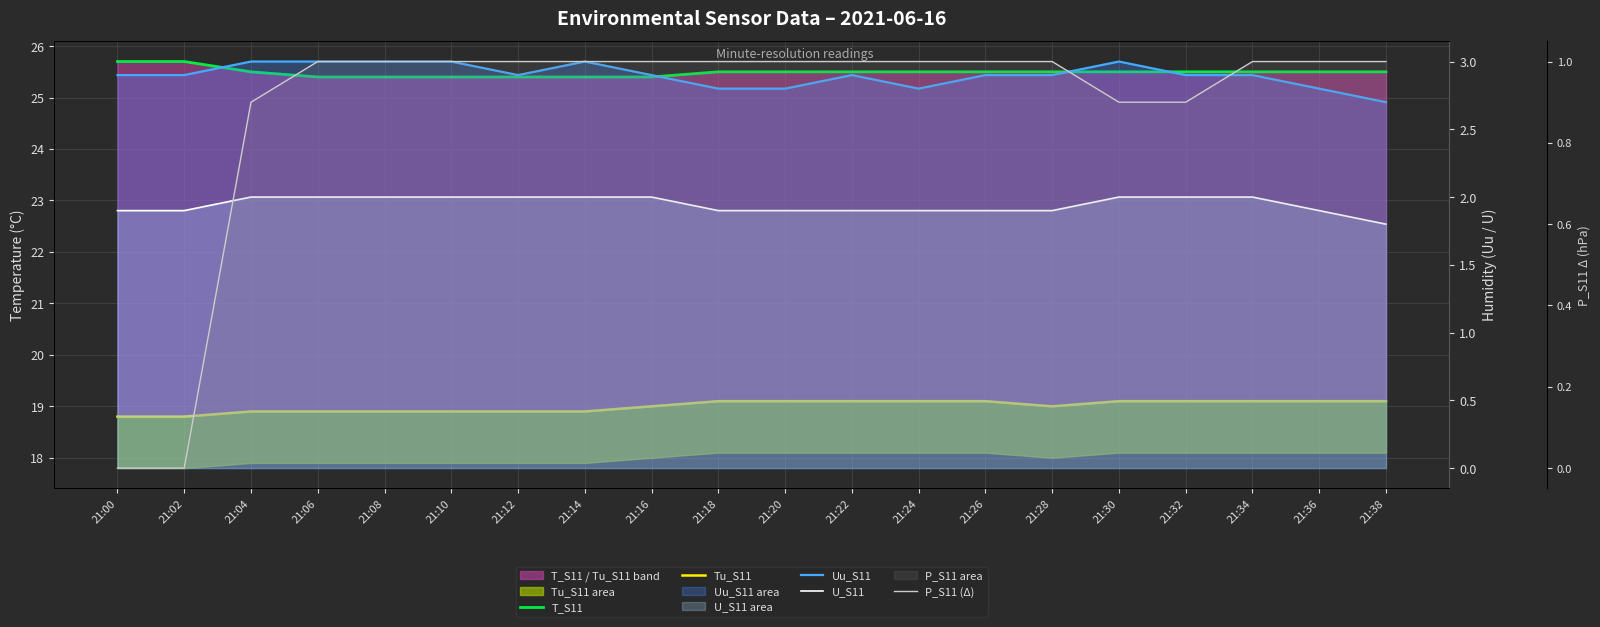

Rank the series by their maximum value, from lowest to highest.

P_S11 (Δ), U_S11, Uu_S11, Tu_S11, T_S11